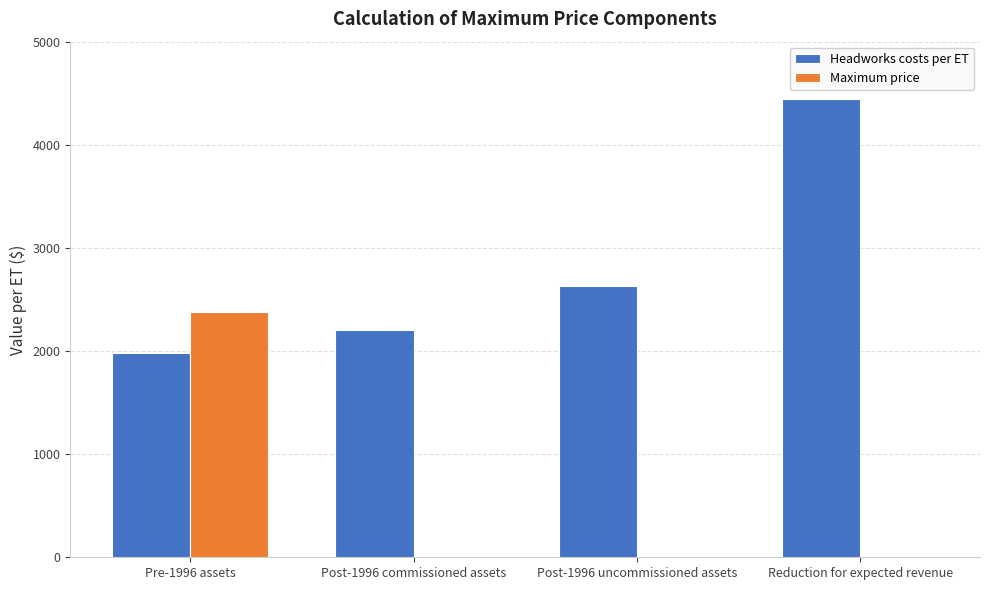

Reading left to right, extract all data points from this chart.

Headworks costs per ET: Pre-1996 assets=1984.3	Post-1996 commissioned assets=2206.1	Post-1996 uncommissioned assets=2634.7	Reduction for expected revenue=4443.4
Maximum price: Pre-1996 assets=2381.7	Post-1996 commissioned assets=0.0	Post-1996 uncommissioned assets=0.0	Reduction for expected revenue=0.0